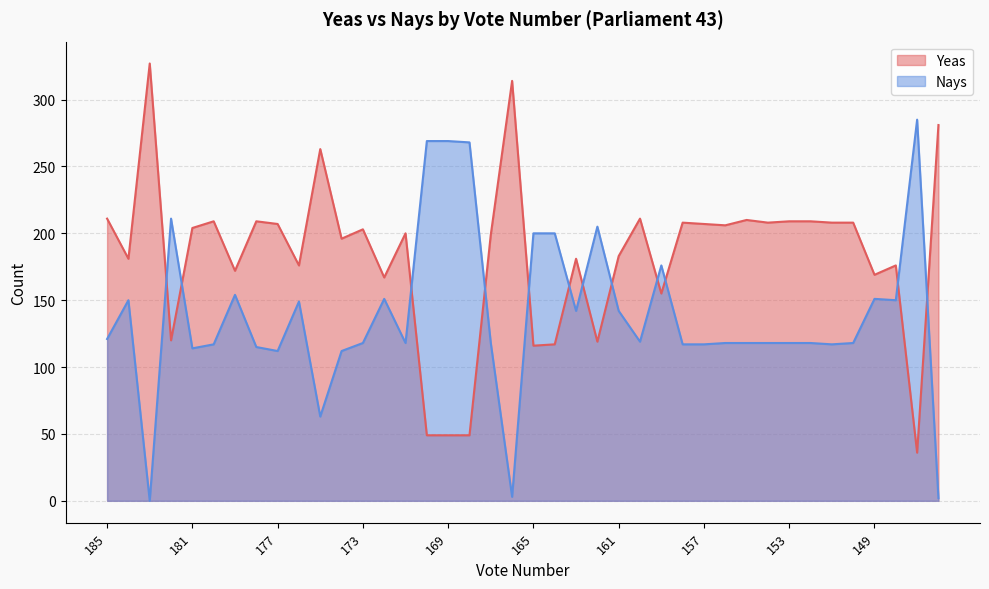

Which series has the largest range (max minus min)?

Yeas